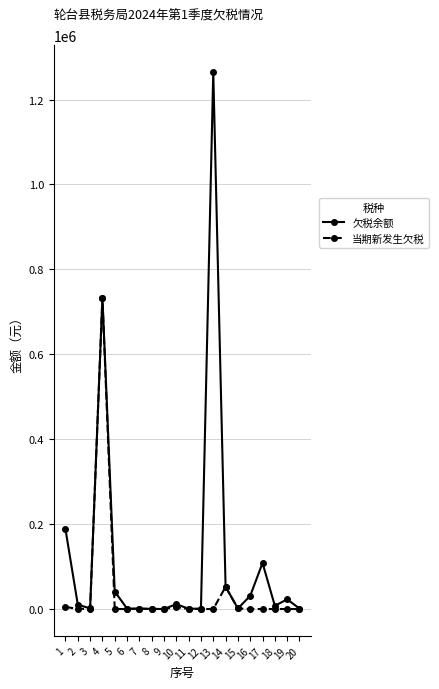

True or false: 当期新发生欠税 has more than 1 interior local peaks.

True